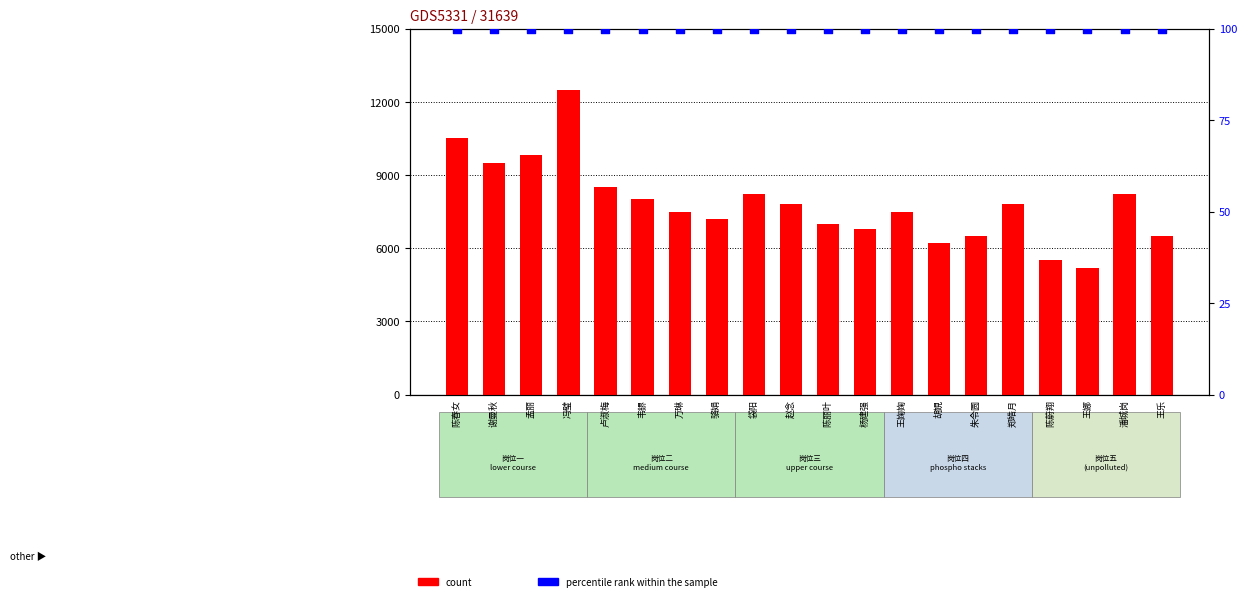

At which category is the sum across all series the highest?

冯璧